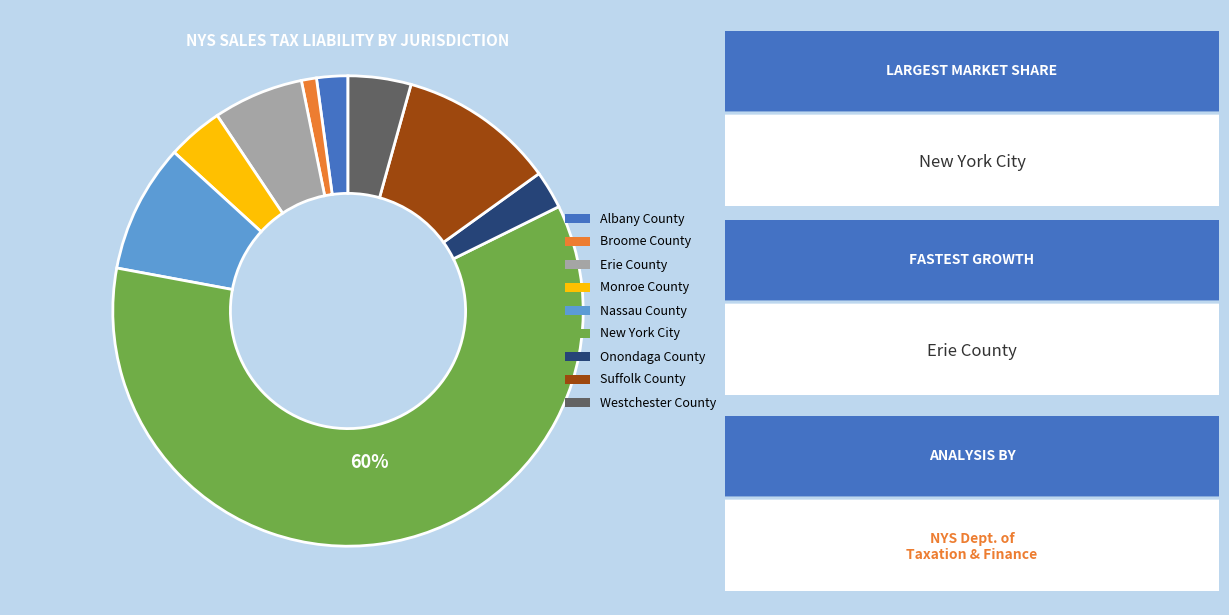

To the nearest percent, what is the difference between the Westchester County and Albany County slice percentages?

2%